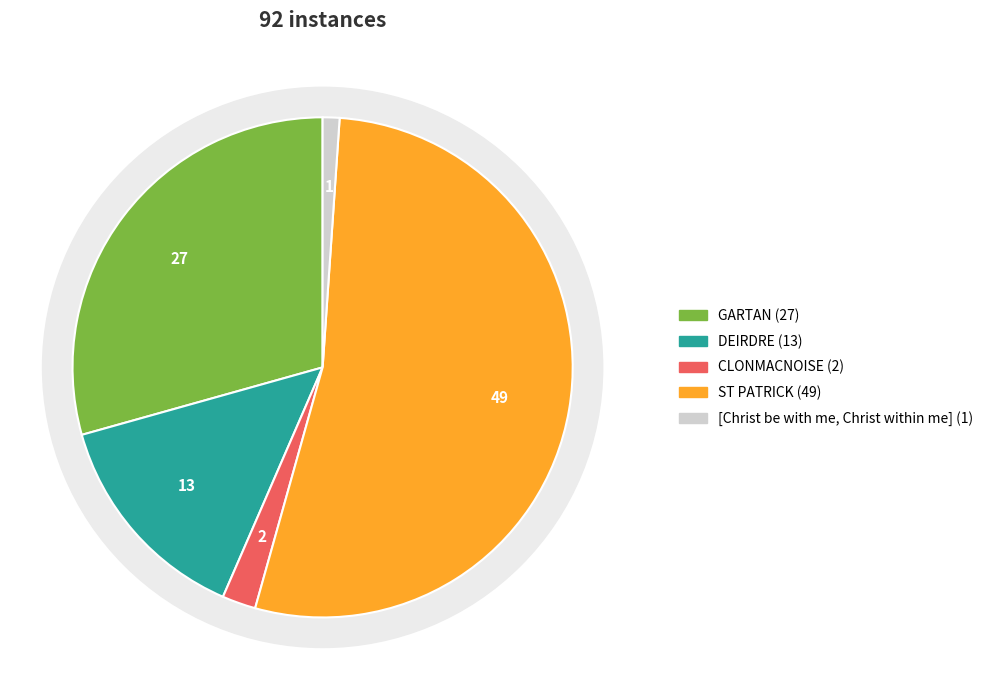

How many segments does this pie chart have?

5